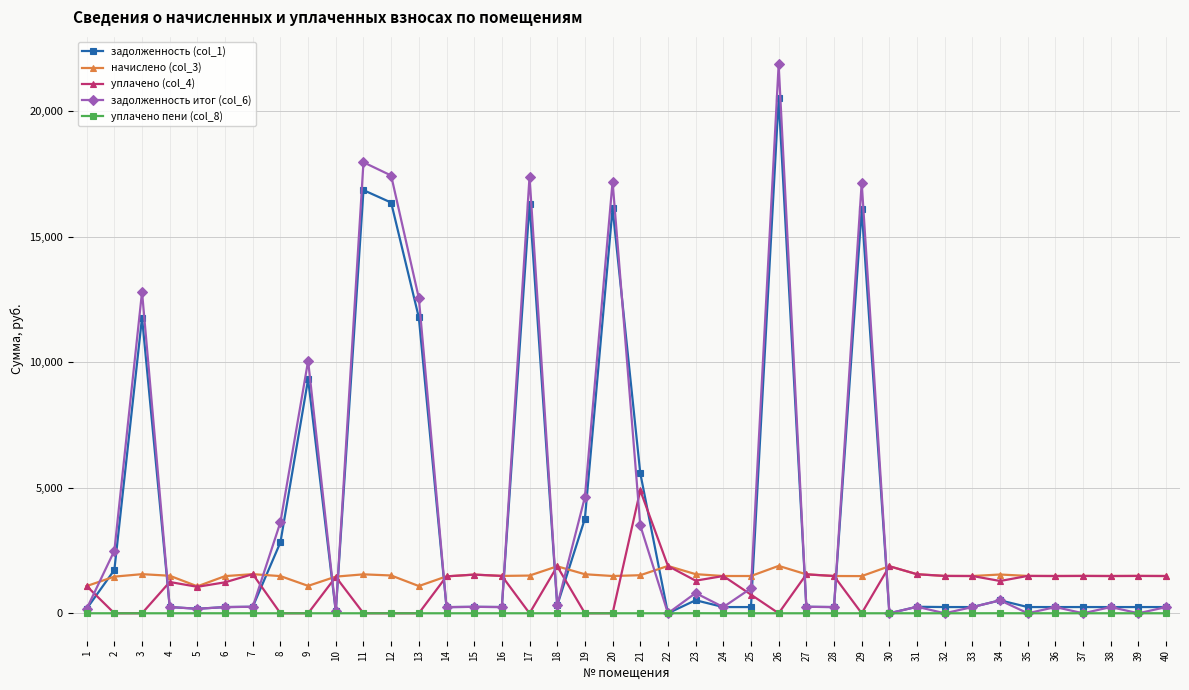

List the series in order of their peak value, lowest first.

уплачено пени (col_8), начислено (col_3), уплачено (col_4), задолженность (col_1), задолженность итог (col_6)